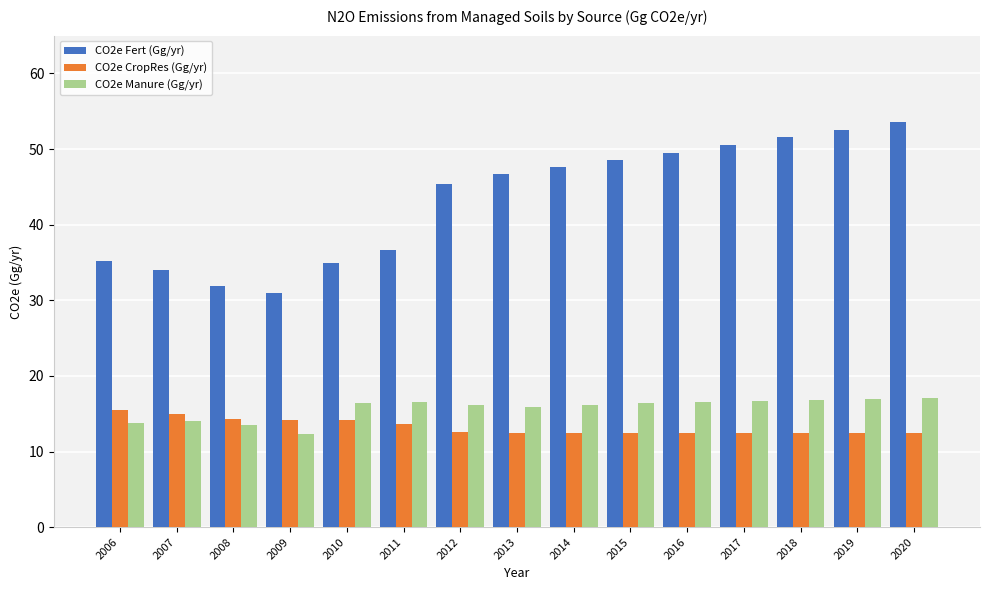

What is the total value across all series at 2018?

80.8